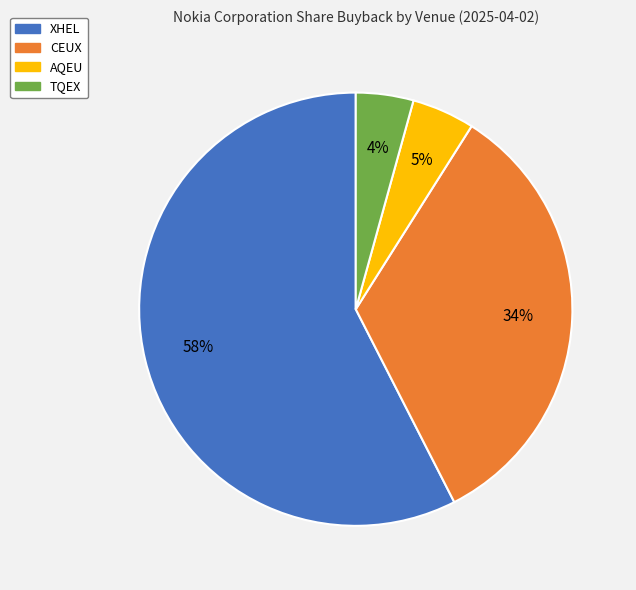

Approximately how many times larger is the value at XHEL compared to CEUX?

1.7